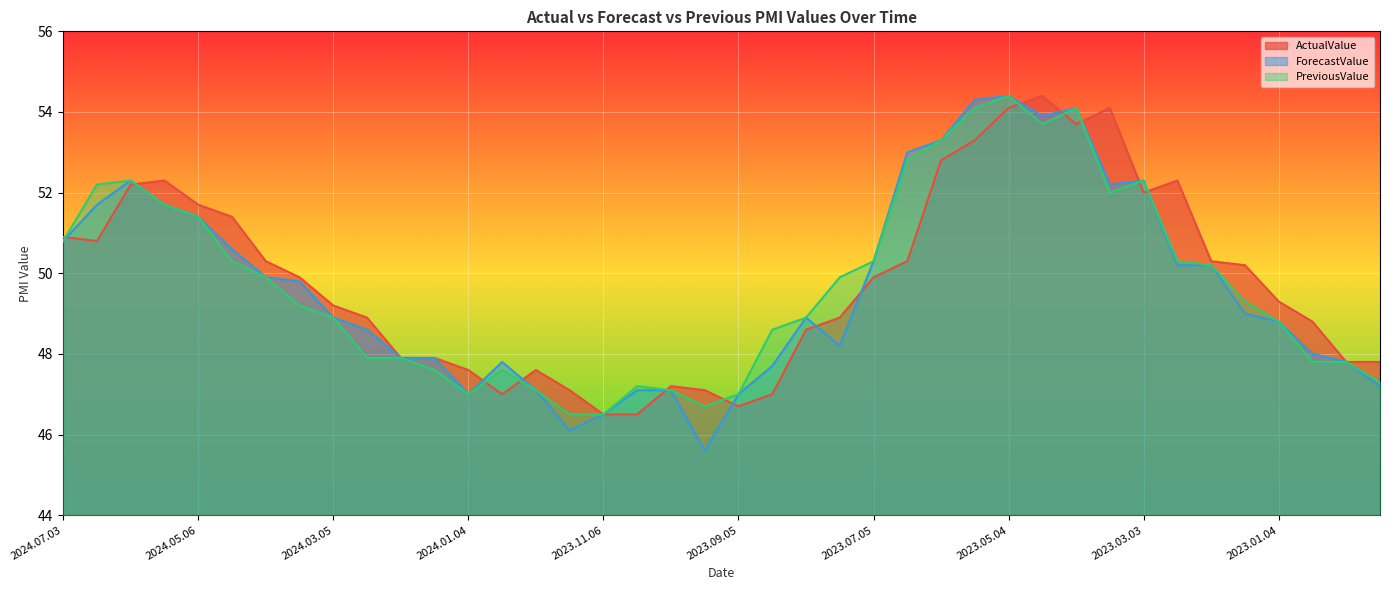

Reading right to left, what are all the values shown in this chart?

ActualValue: 47.8	47.8	48.8	49.3	50.2	50.3	52.3	52.0	54.1	53.7	54.4	54.1	53.3	52.8	50.3	49.9	48.9	48.6	47.0	46.7	47.1	47.2	46.5	46.5	47.1	47.6	47.0	47.6	47.9	47.9	48.9	49.2	49.9	50.3	51.4	51.7	52.3	52.2	50.8	50.9
ForecastValue: 47.2	47.8	48.0	48.8	49.0	50.2	50.2	52.3	52.2	54.1	53.9	54.4	54.3	53.3	53.0	50.3	48.2	48.9	47.7	47.0	45.6	47.1	47.1	46.5	46.1	47.1	47.8	47.0	47.9	47.9	48.6	48.9	49.8	49.9	50.6	51.4	51.7	52.3	51.7	50.8
PreviousValue: 47.3	47.8	47.8	48.8	49.3	50.2	50.3	52.3	52.0	54.1	53.7	54.4	54.1	53.3	52.8	50.3	49.9	48.9	48.6	47.0	46.7	47.1	47.2	46.5	46.5	47.1	47.6	47.0	47.6	47.9	47.9	48.9	49.2	49.9	50.3	51.4	51.7	52.3	52.2	50.8